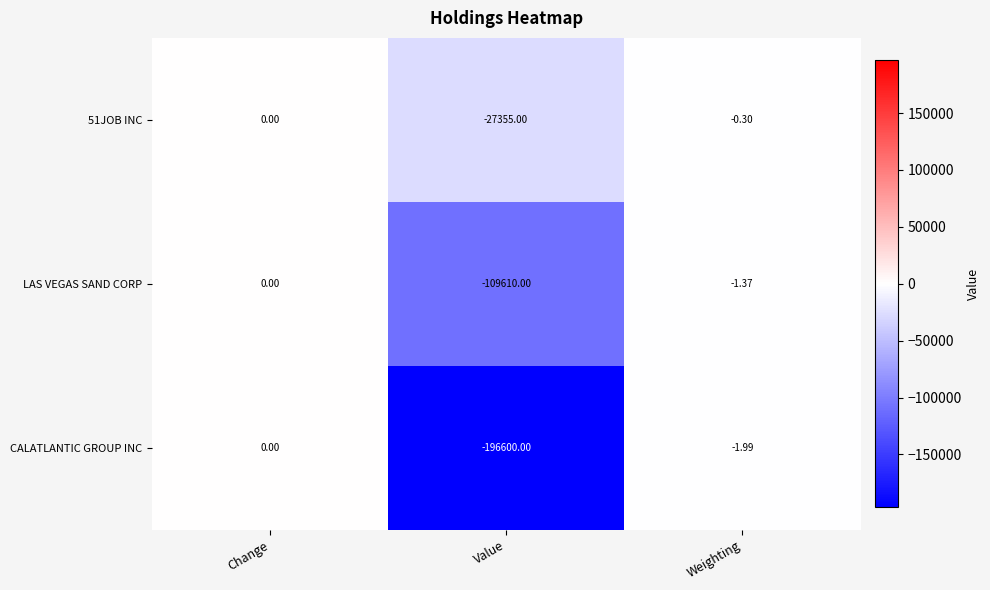

List the labels in order of CALATLANTIC GROUP INC value, largest first.

Change, Weighting, Value